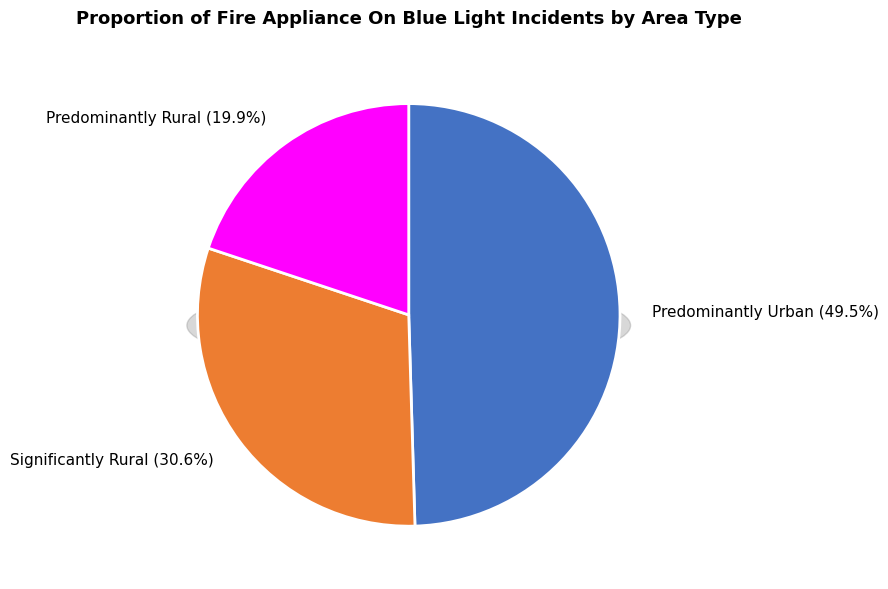

Is there a majority slice in this chart?

No